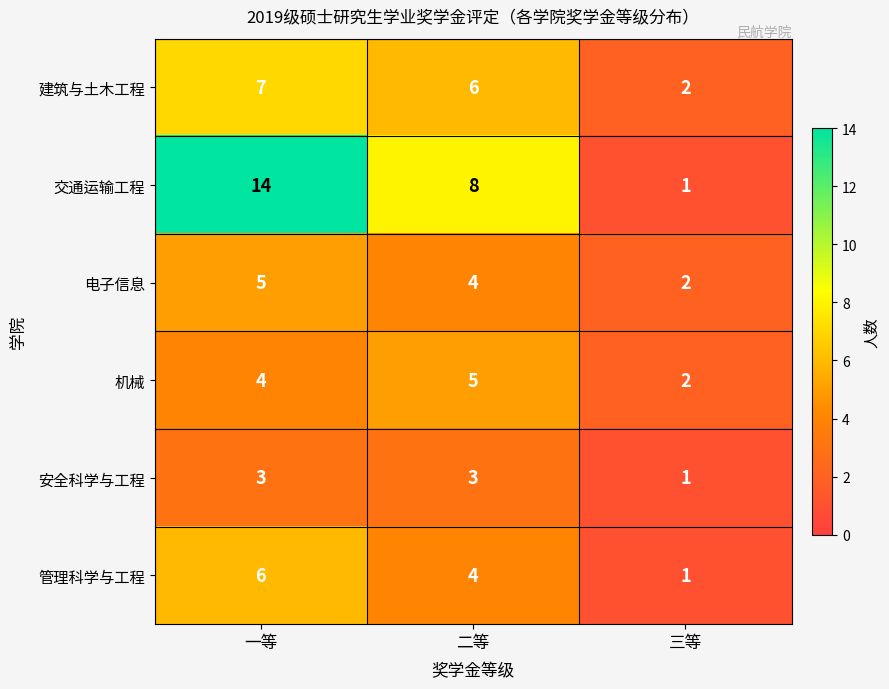

What is the sum of the 建筑与土木工程 values at 二等 and 三等?

8